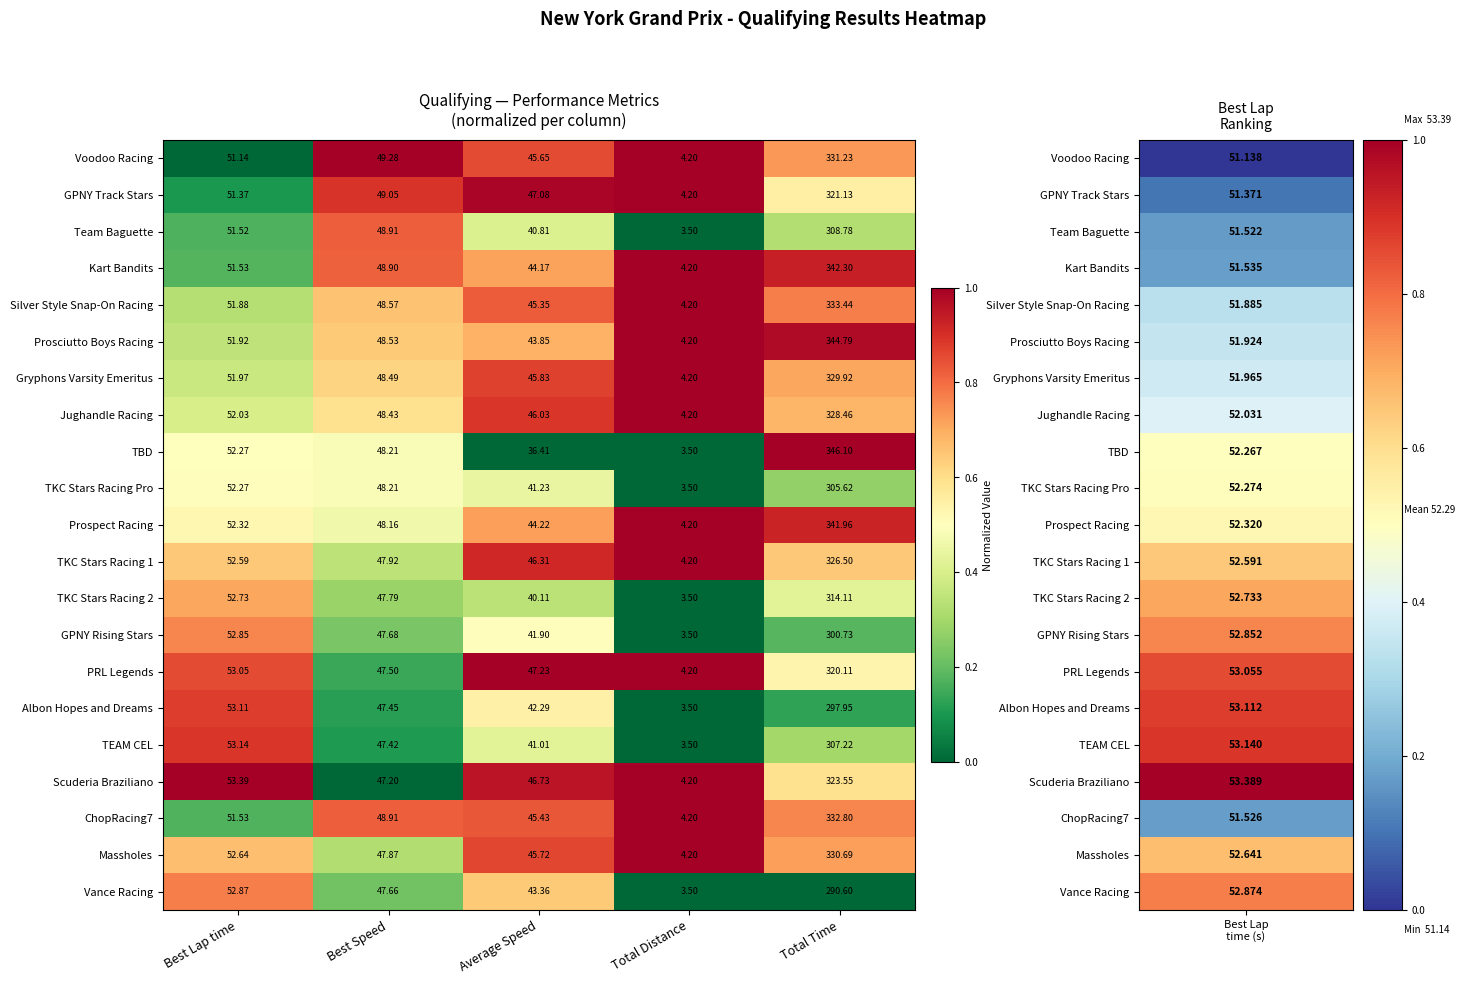

Where does the TEAM CEL series first go above 47?

Best Lap time